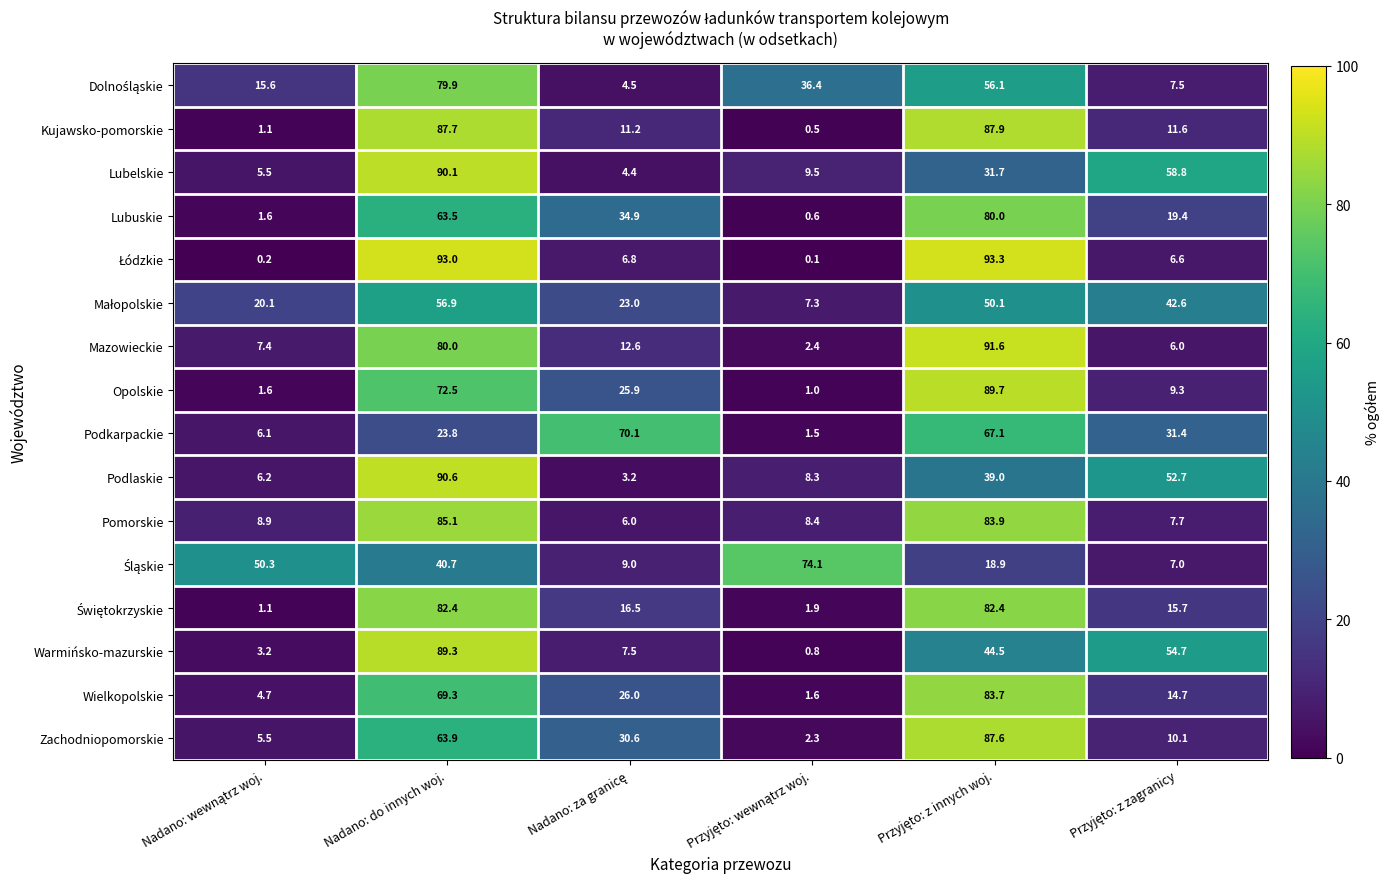

What is the maximum value for Podlaskie?

90.6